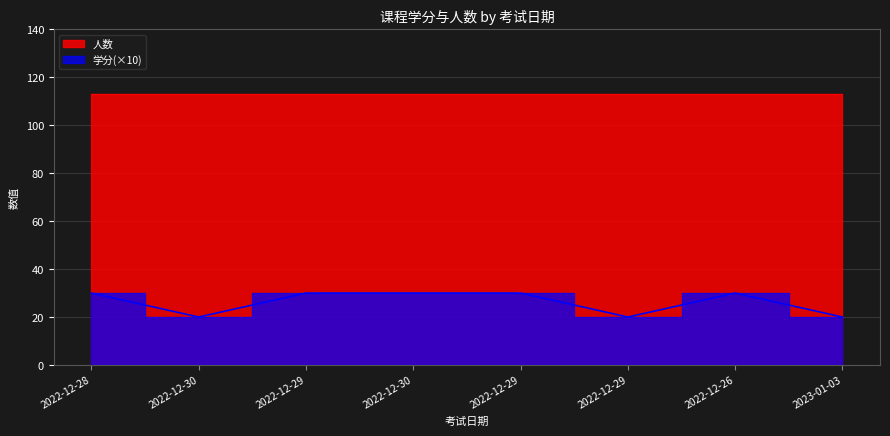

True or false: the data shows 32 at 2023-01-03.

False